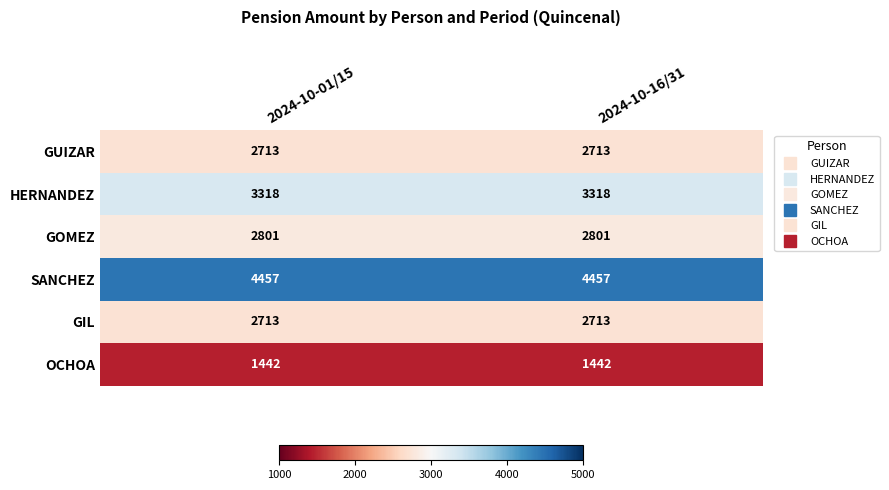

What is the spread (max minus min) of values at 2024-10-16/31?

3015